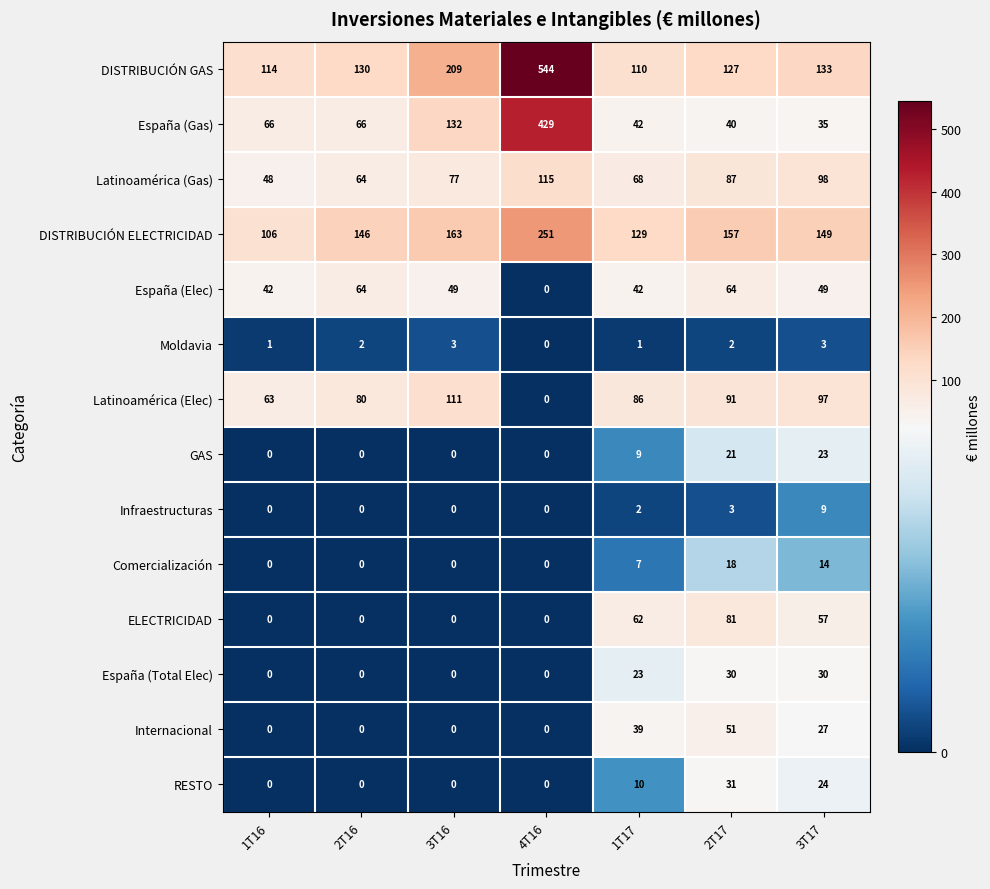

At 2T17, list the series in order from smallest to largest.

Moldavia, Infraestructuras, Comercialización, GAS, España (Total Elec), RESTO, España (Gas), Internacional, España (Elec), ELECTRICIDAD, Latinoamérica (Gas), Latinoamérica (Elec), DISTRIBUCIÓN GAS, DISTRIBUCIÓN ELECTRICIDAD